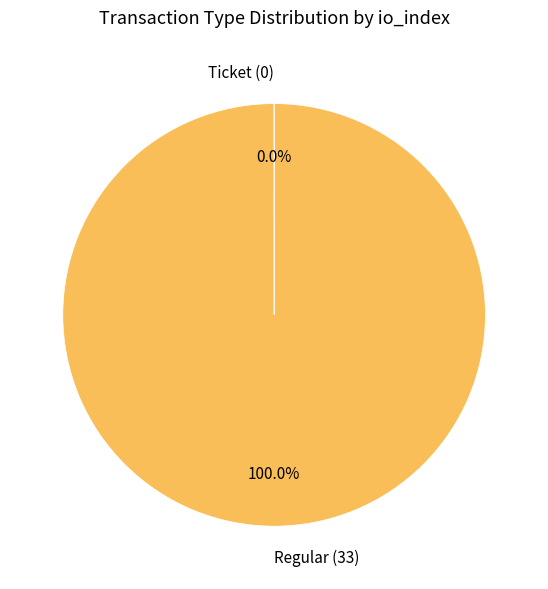

Which slice is the largest?

Regular